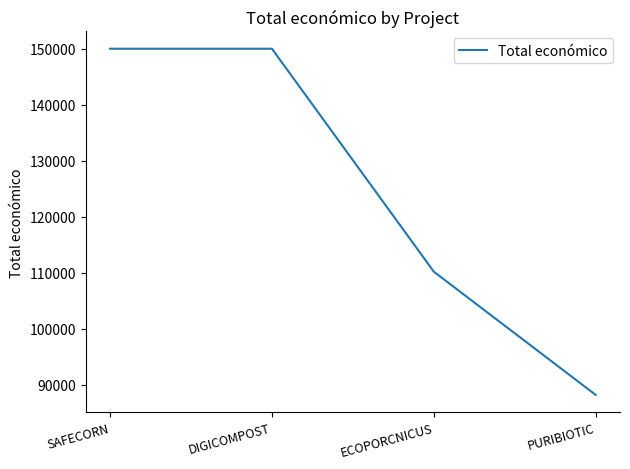

Where is the data nearest to the value 119080?

ECOPORCNICUS